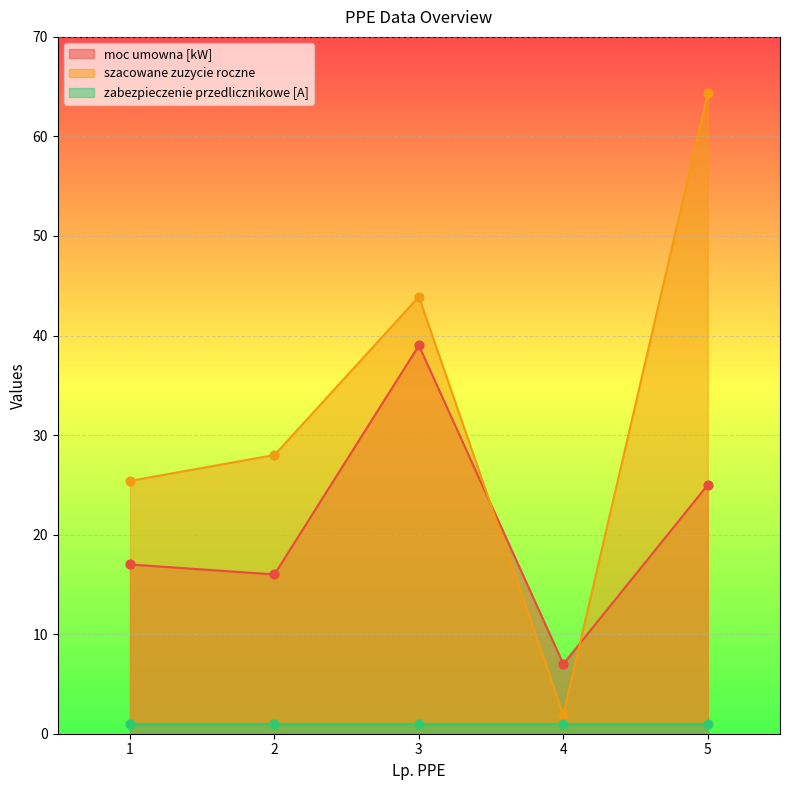

Which series has the widest spread of Y values?

szacowane zuzycie roczne